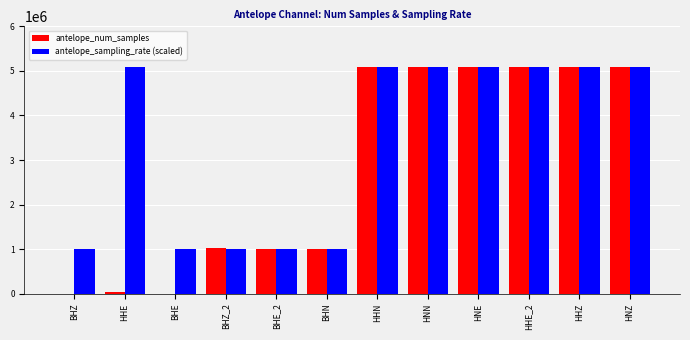

How many groups of bars are there?

12